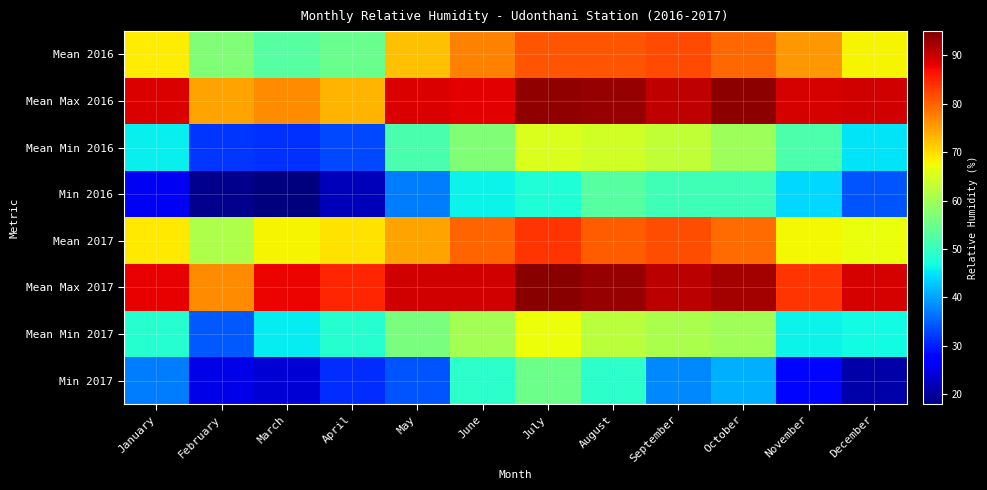

What is the total value across all series at August?

577.1